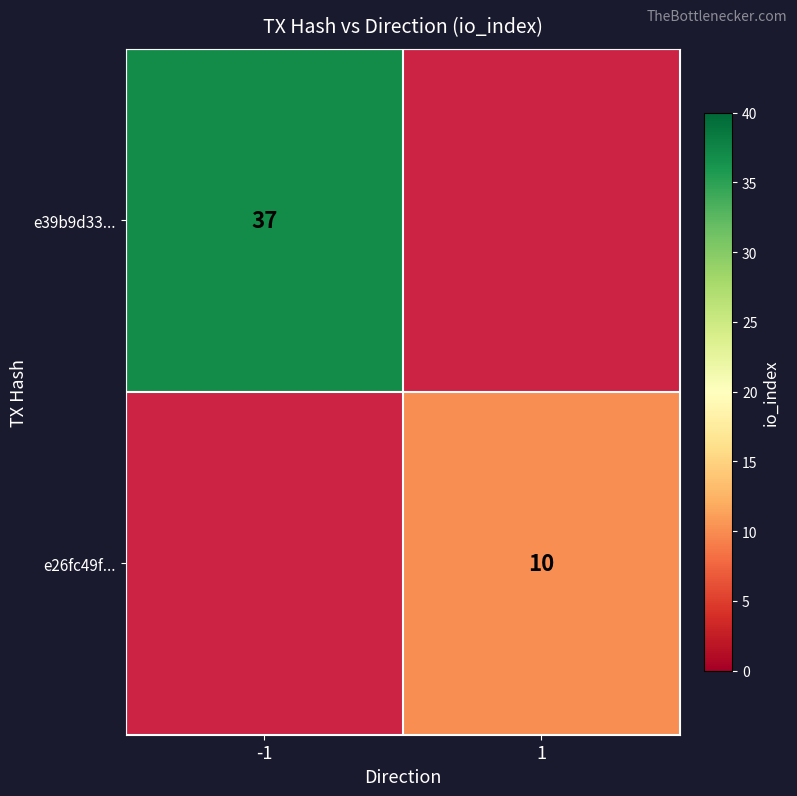

The value of e26fc49f... at 1 is 14. True or false?

False